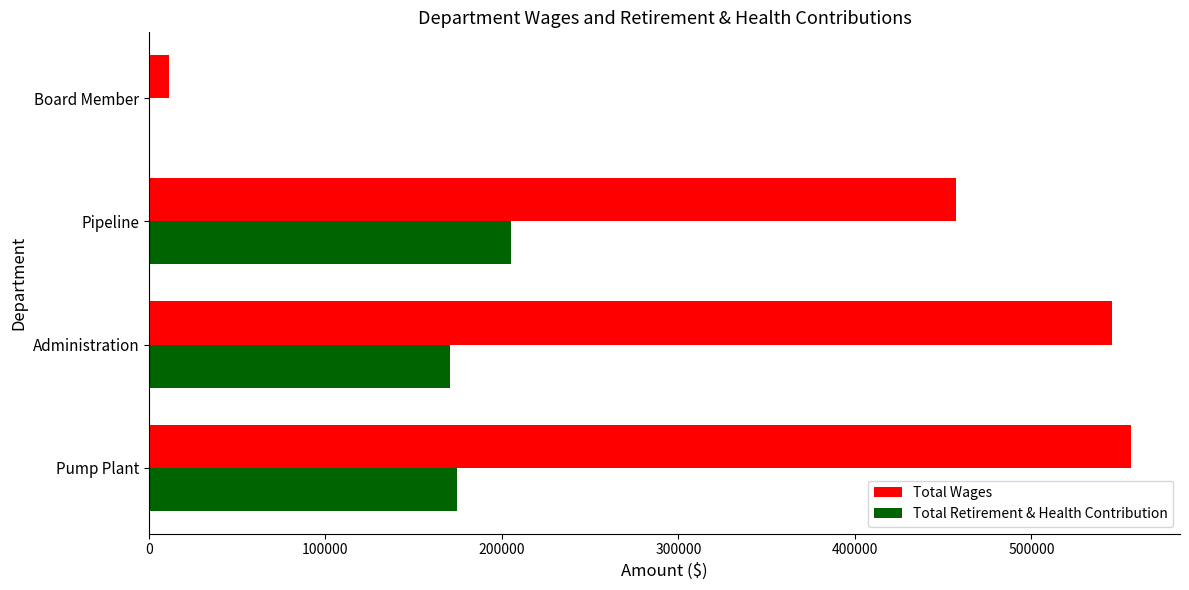

What is the average value of the Total Wages series?

392619